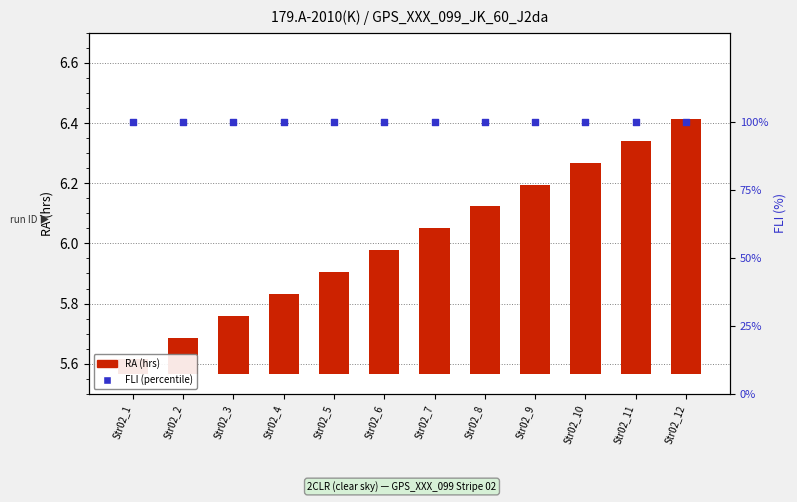

What are all the series names shown in the legend?

RA (hrs), FLI (percentile)